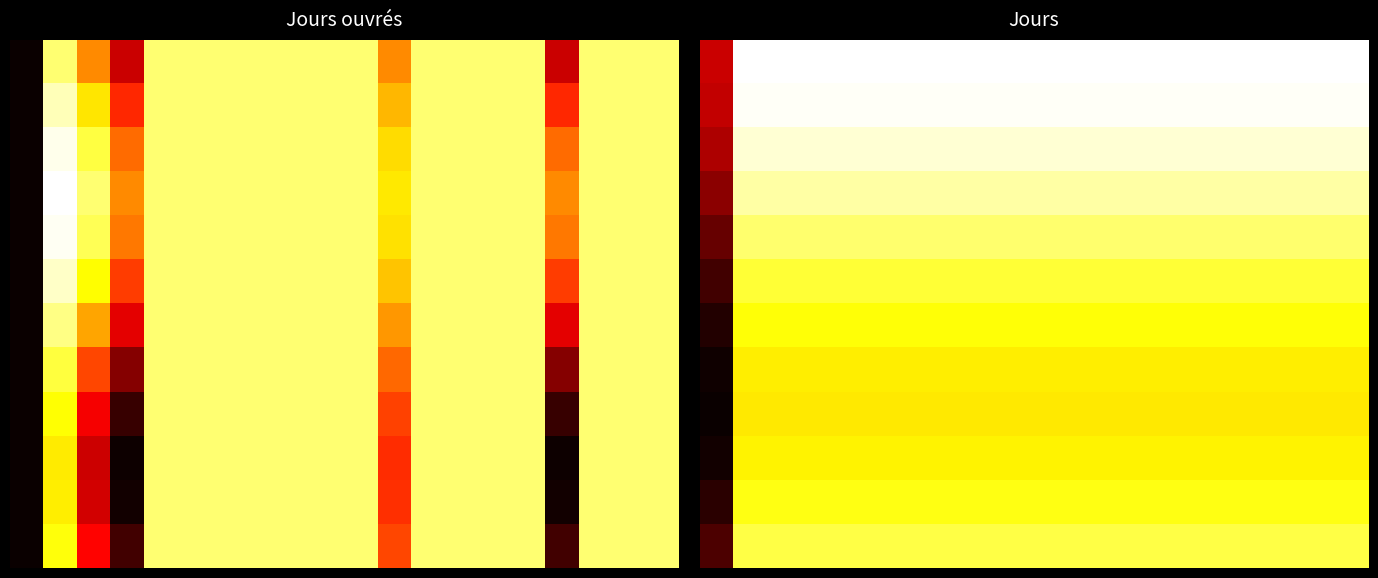

What is the difference between the highest and lowest values at 2?

1.2